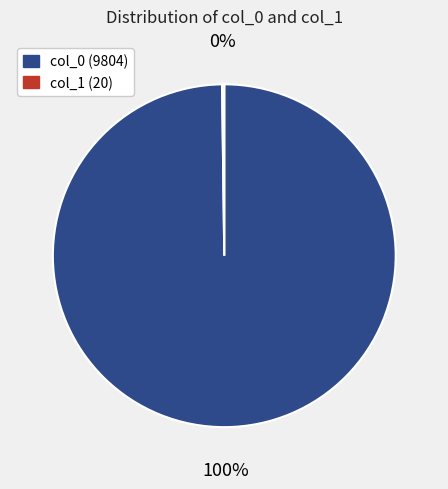

To the nearest percent, what percentage of the pie is col_0?

100%